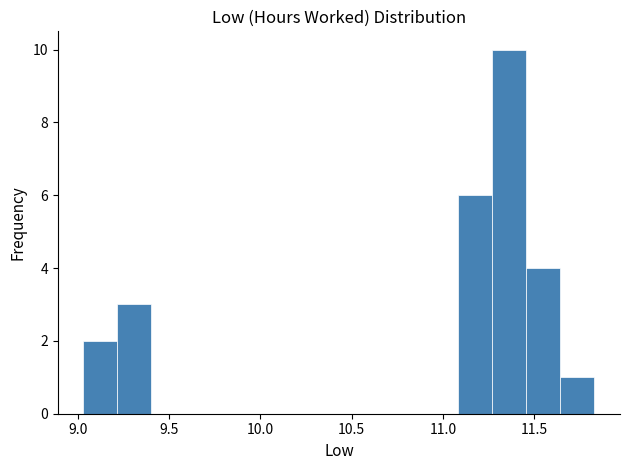

Around what value on the x-axis is the tallest bar? Give the approximate position of its centre, as read against the axis.

11.35